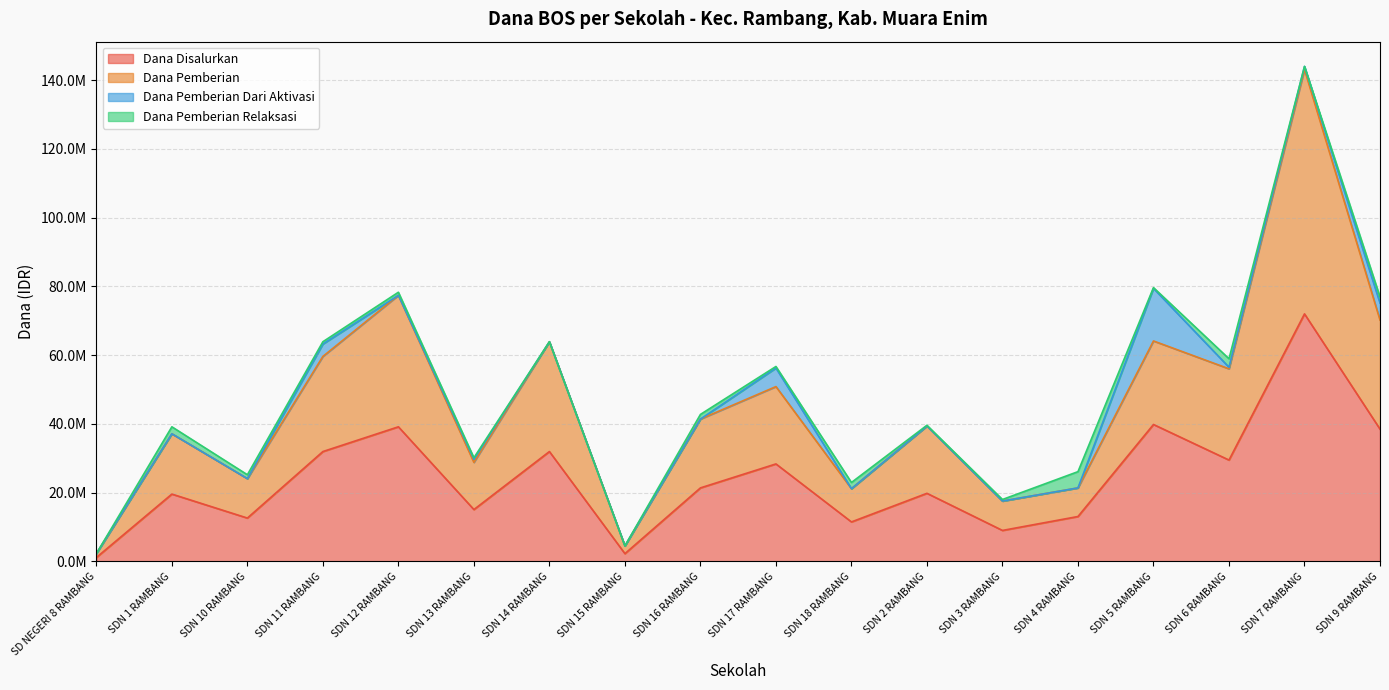

True or false: Dana Disalurkan and Dana Pemberian intersect in this chart.

False